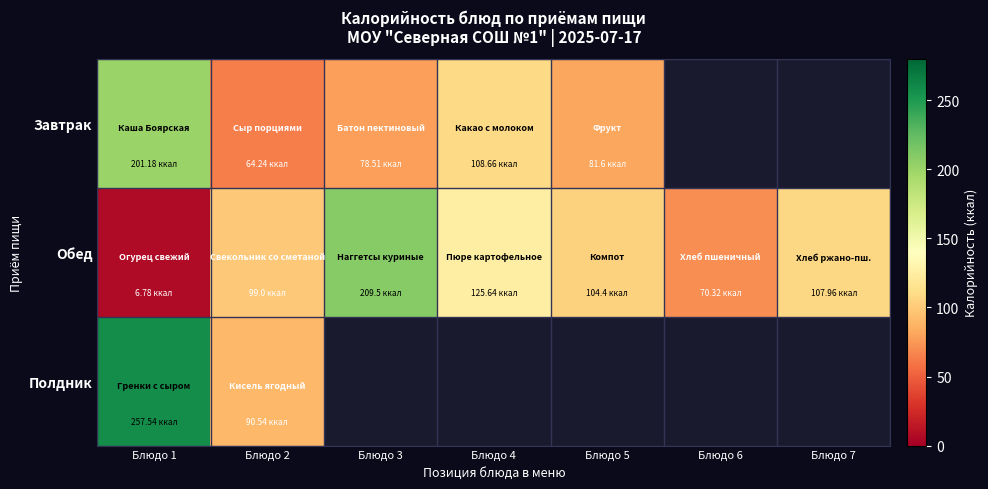

At which category is the sum across all series the highest?

Блюдо 1